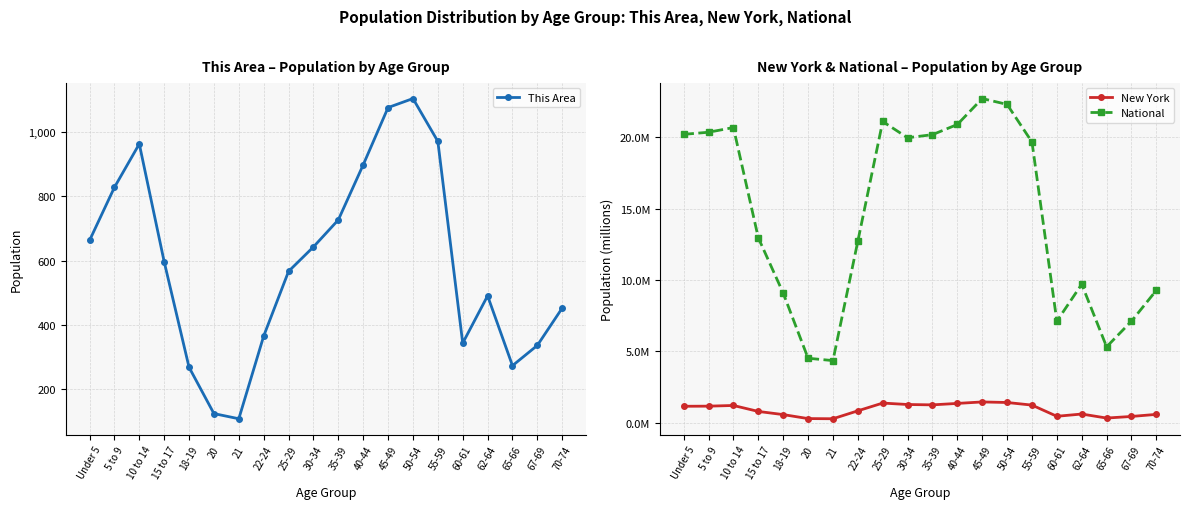

True or false: New York and National cross at least once.

False